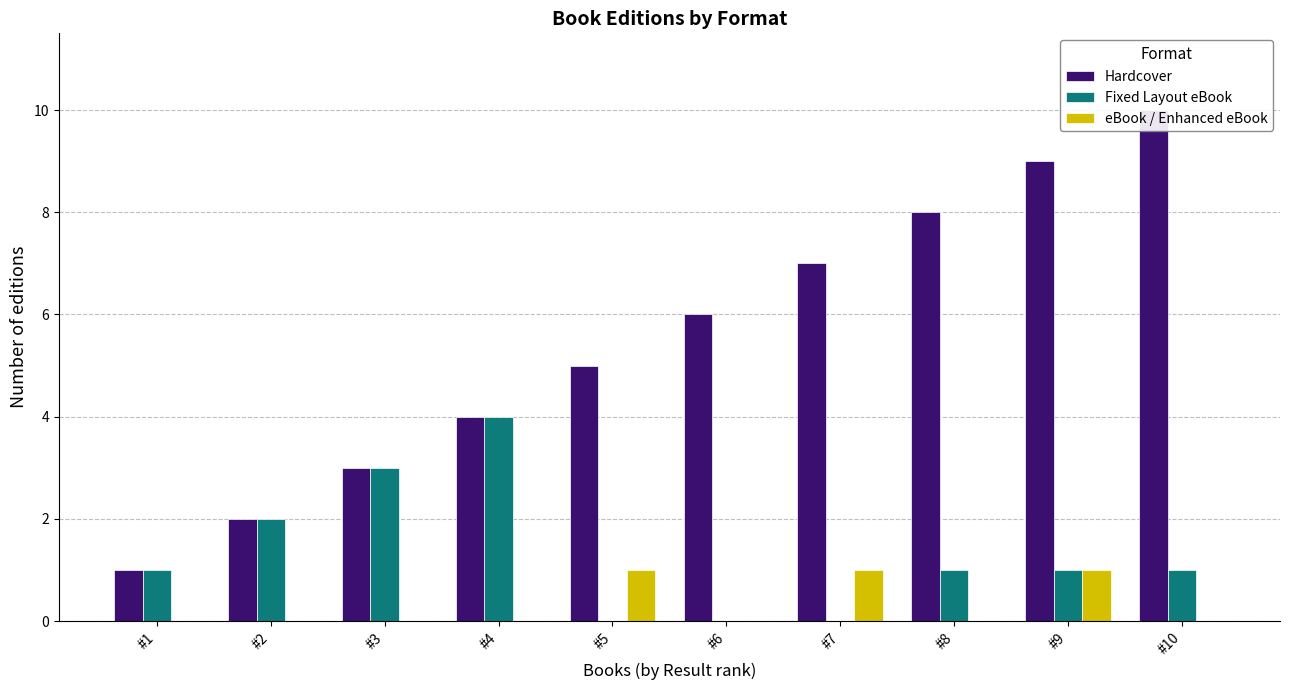

Does the chart contain any negative values?

No